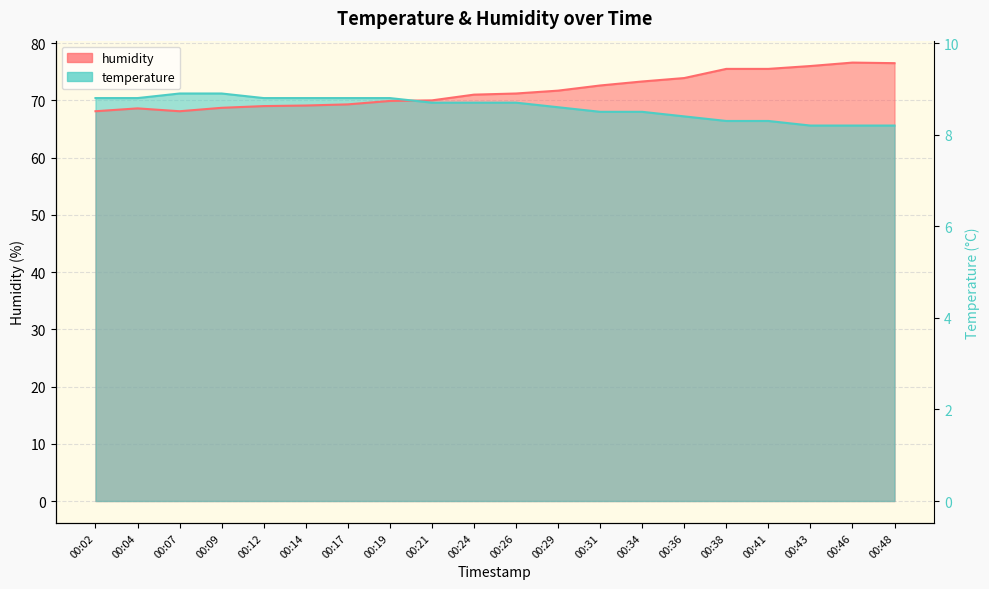

Where does the humidity series first go above 71?

00:26